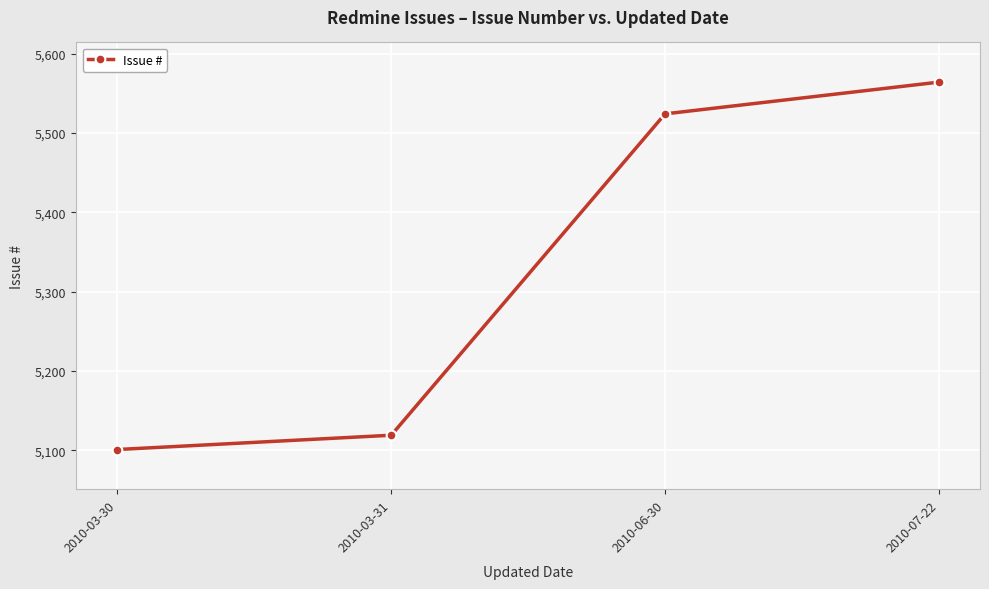

The value at 2010-06-30 is 3567. True or false?

False